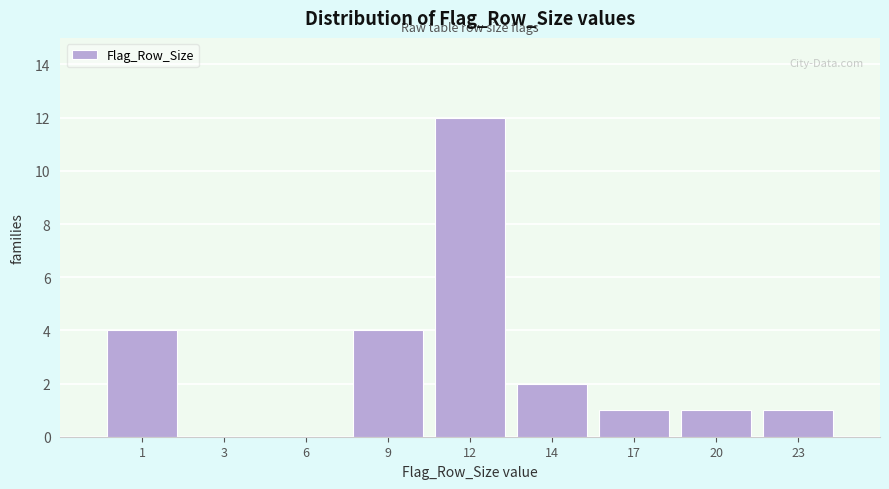

Reading left to right, what are all the values shown in this chart?

1=4	3=0	6=0	9=4	12=12	14=2	17=1	20=1	23=1